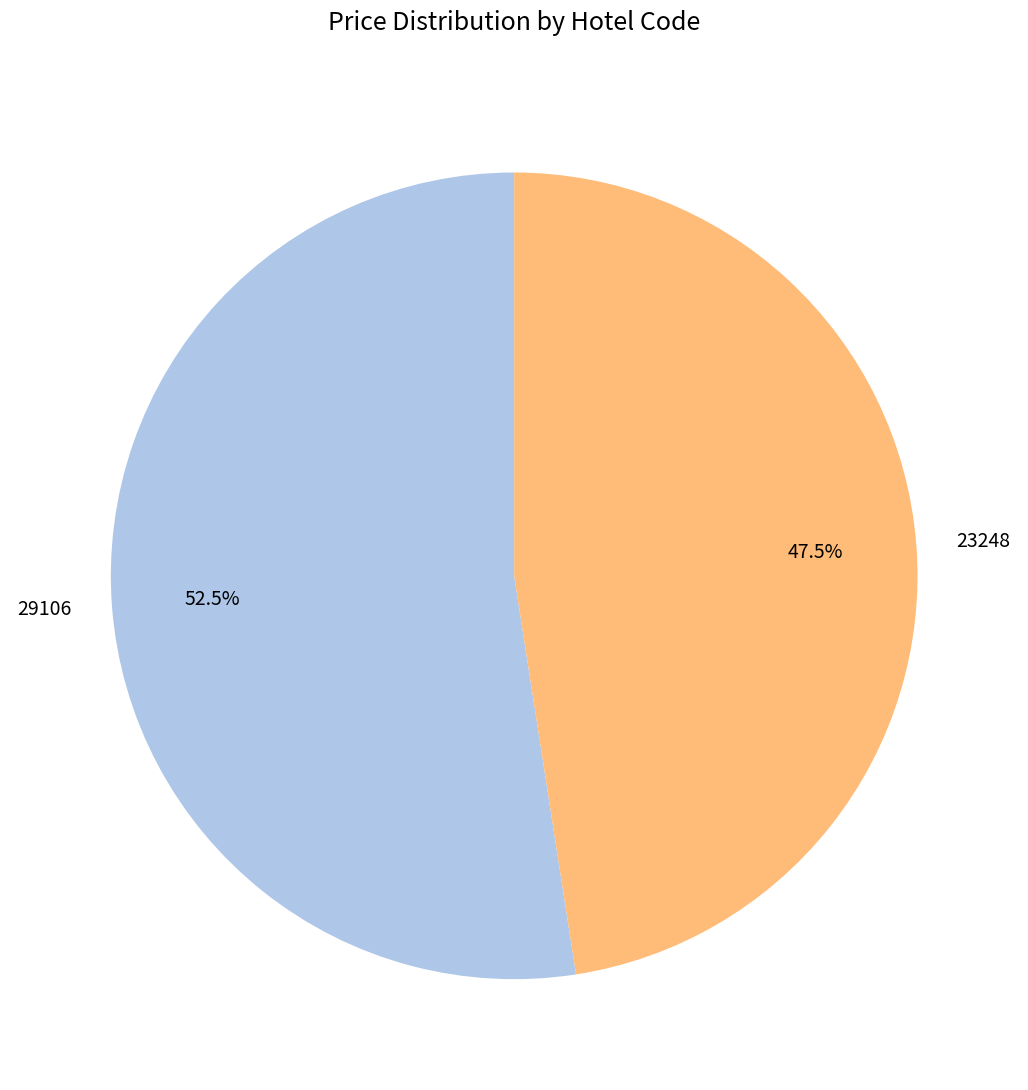

Approximately how many times larger is the value at 29106 compared to 23248?

1.1